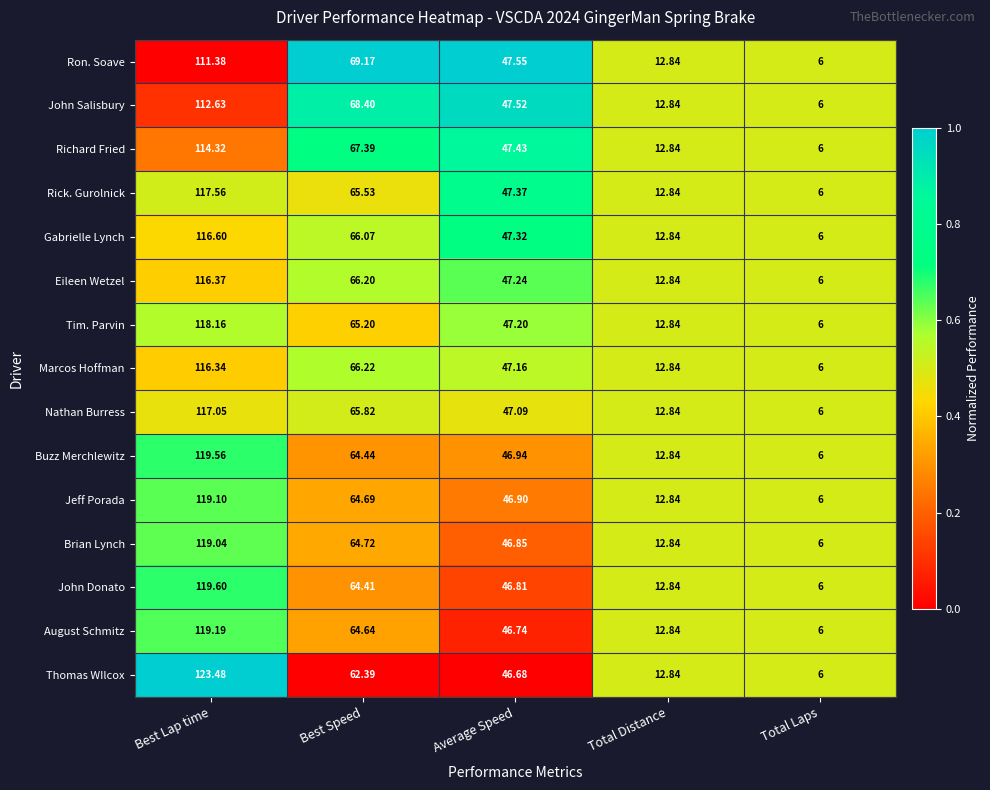

At Best Lap time, list the series in order from smallest to largest.

Ron. Soave, John Salisbury, Richard Fried, Marcos Hoffman, Eileen Wetzel, Gabrielle Lynch, Nathan Burress, Rick. Gurolnick, Tim. Parvin, Brian Lynch, Jeff Porada, August Schmitz, Buzz Merchlewitz, John Donato, Thomas WIlcox